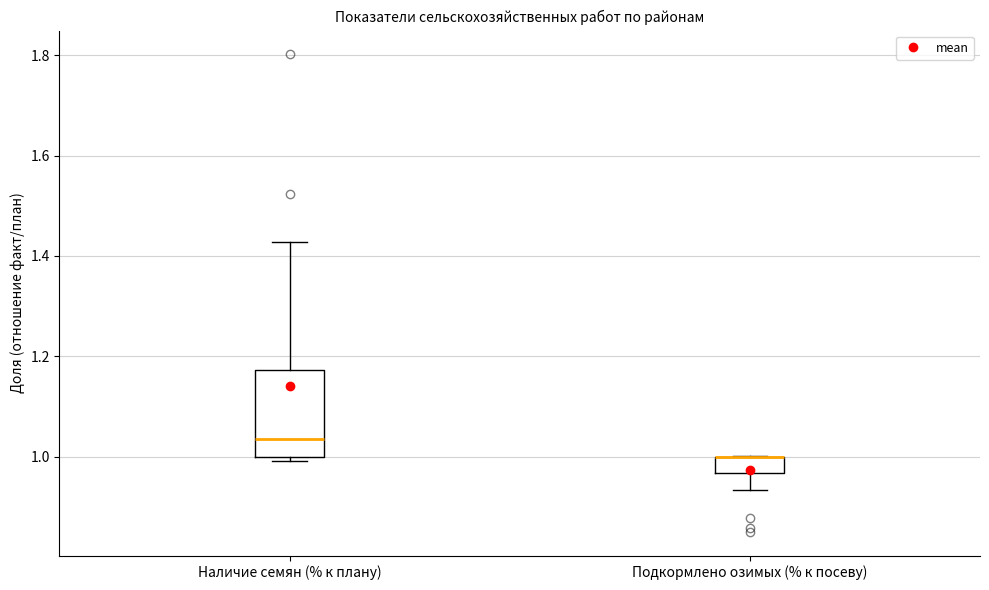

Which box is the tallest, from its lower edge to its upper edge?

Наличие семян (% к плану)